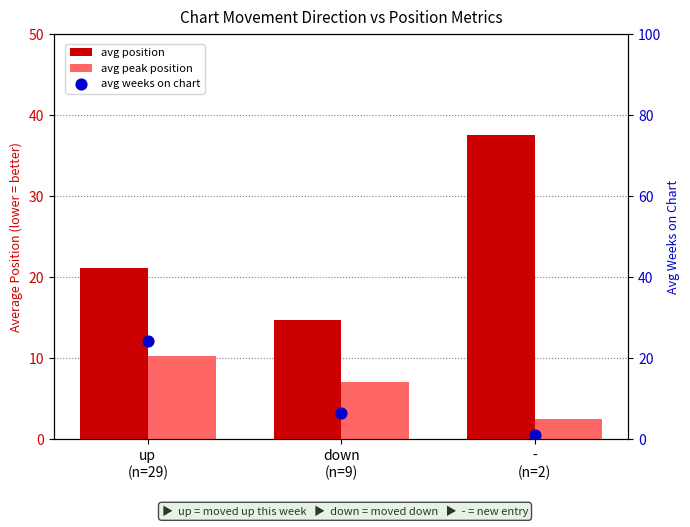

Is the value of avg peak position at -
(n=2) greater than the value of avg position at down
(n=9)?

No